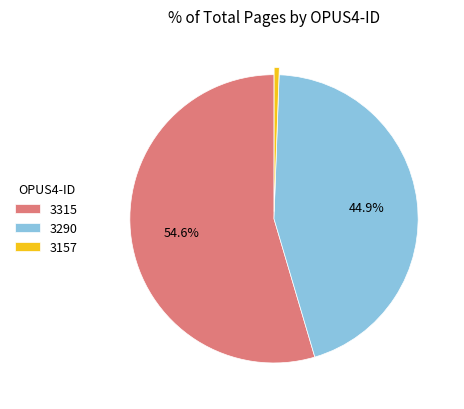

How many slices are in this pie chart?

3